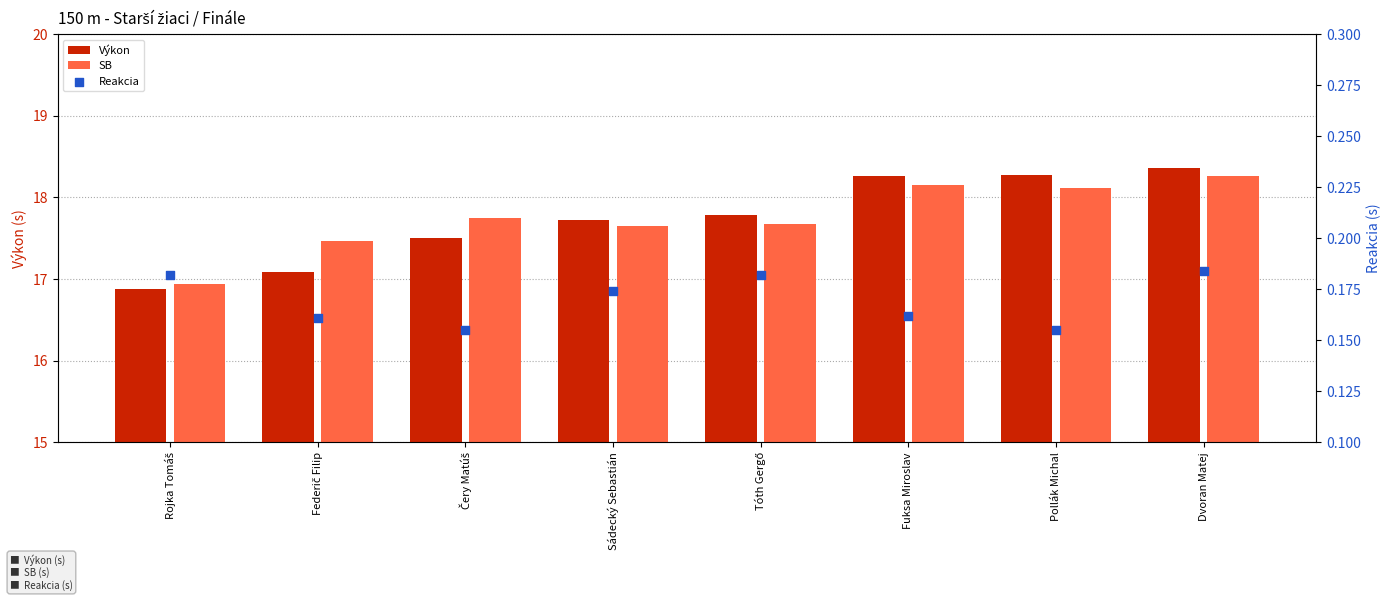

Which series has the largest total across all categories?

SB